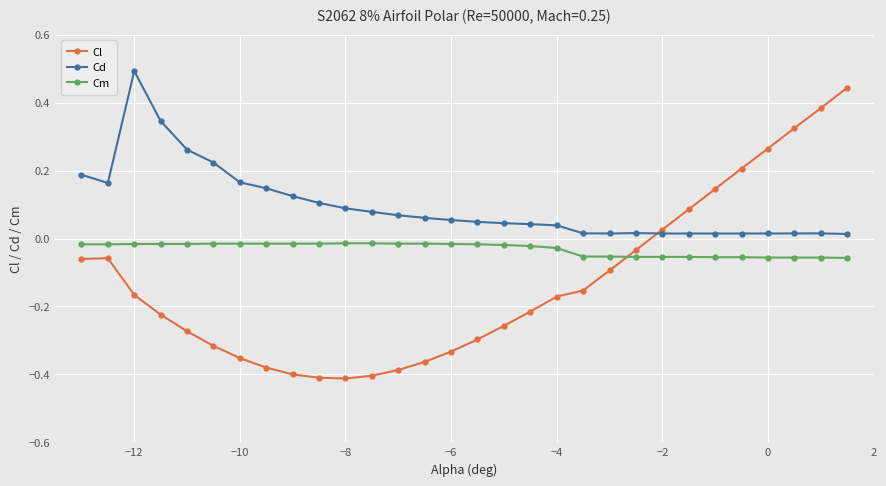

At how many categories does at least one series exceed 0?

30